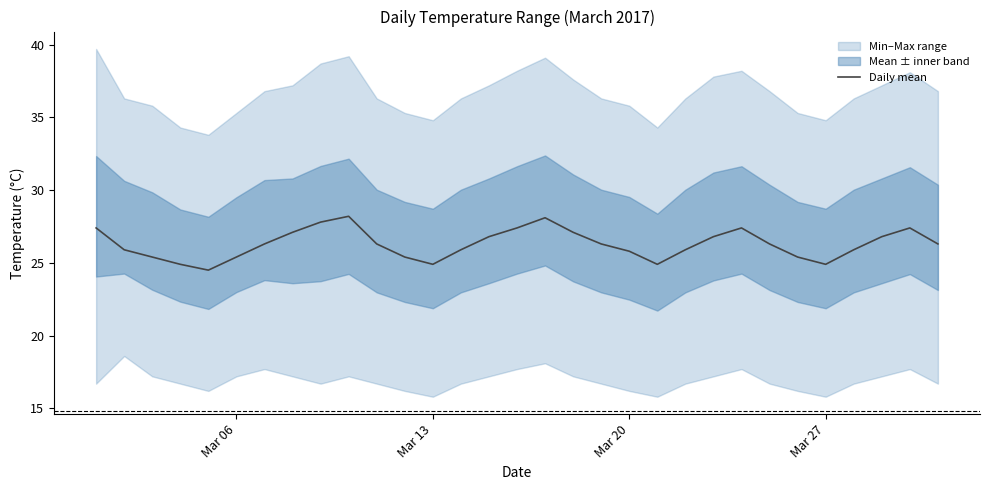

The Daily mean series shows 24.9 at Mar 13. True or false?

True